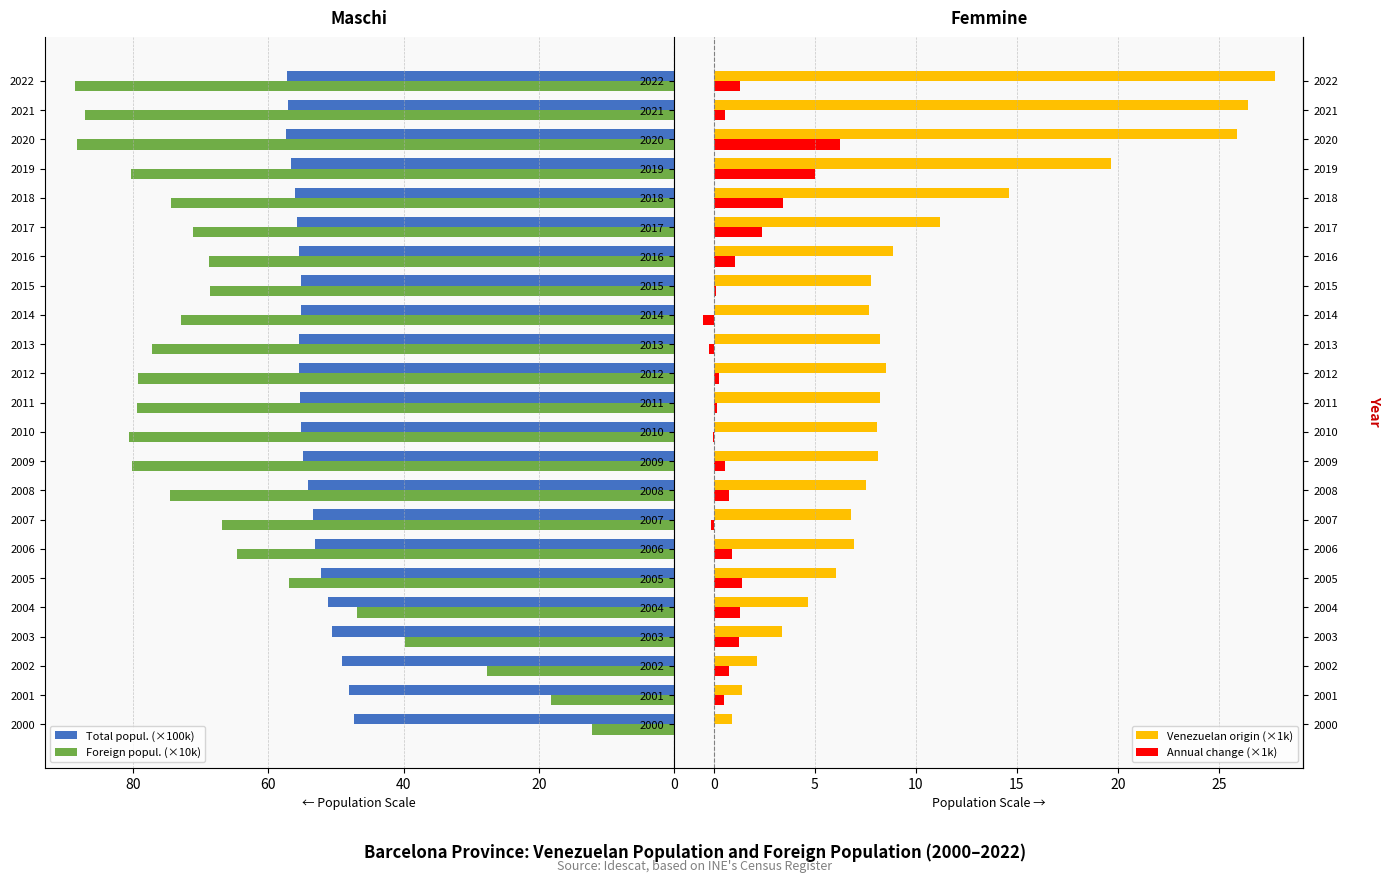

The Venezuelan origin (×1k) series shows 8.5 at 12. True or false?

True